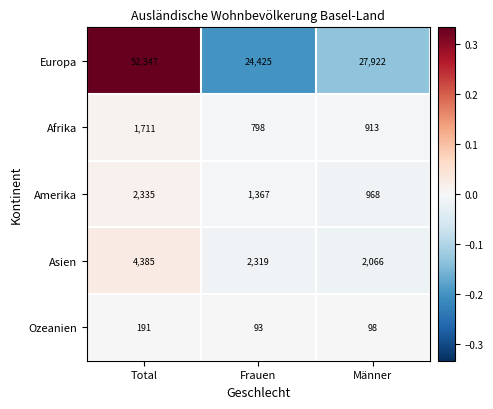

The Europa series shows 0.3 at Total. True or false?

True